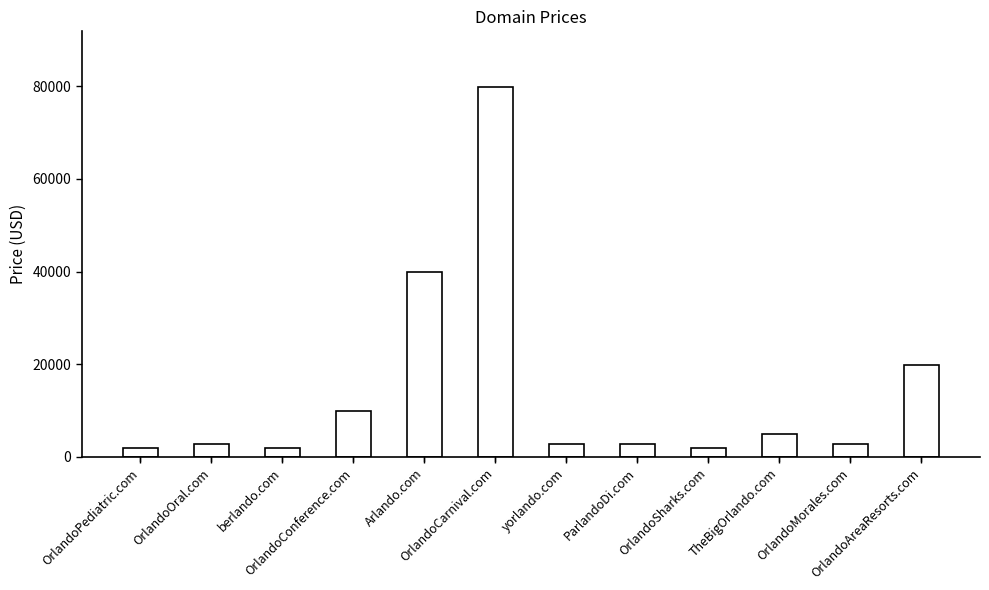

Read the value at OrlandoPediatric.com, to the nearest 100.

1900